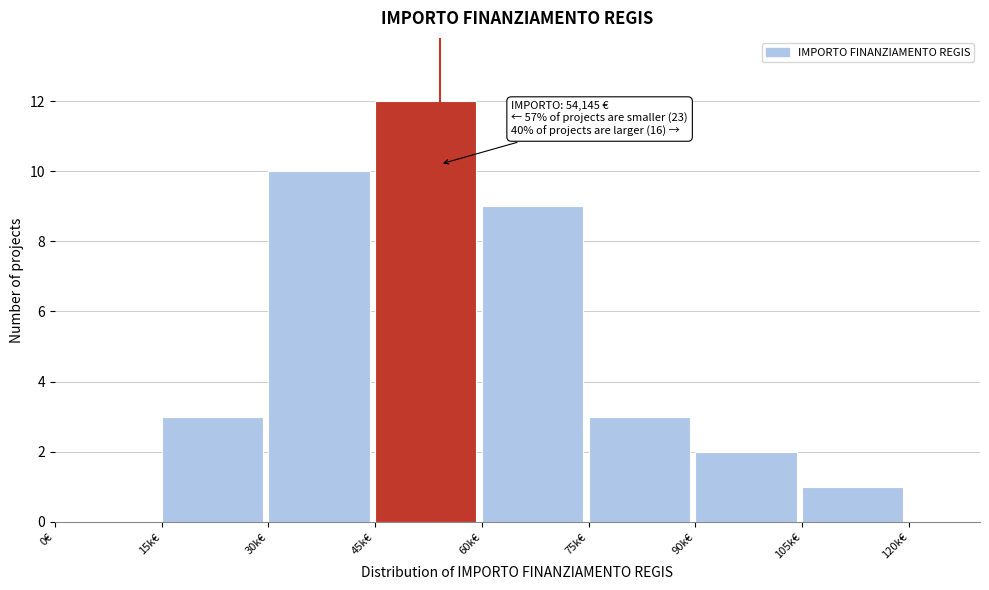

Reading left to right, list all the values displayed in this chart.

0€=0	15k€=3	30k€=10	45k€=12	60k€=9	75k€=3	90k€=2	105k€=1	120k€=0